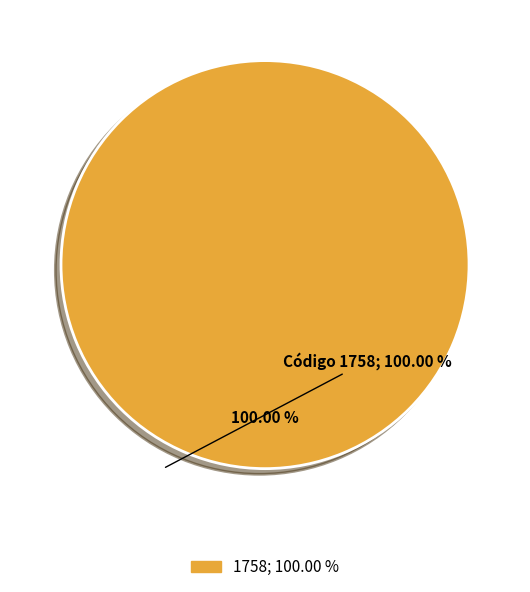

Is there a majority slice in this chart?

Yes